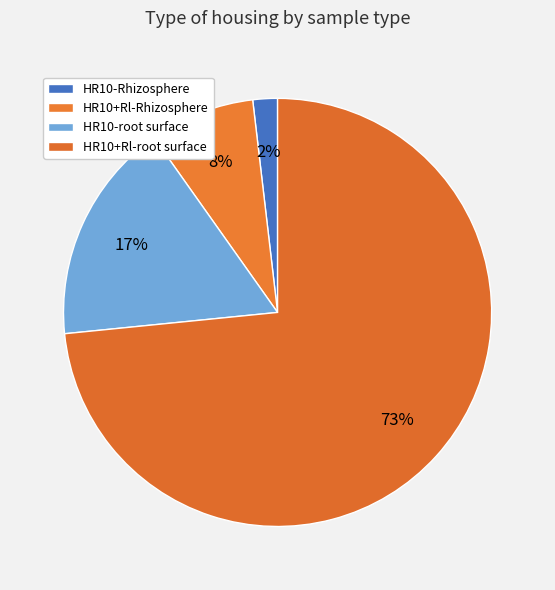

What percentage is the HR10+Rl-Rhizosphere slice, to the nearest percent?

8%